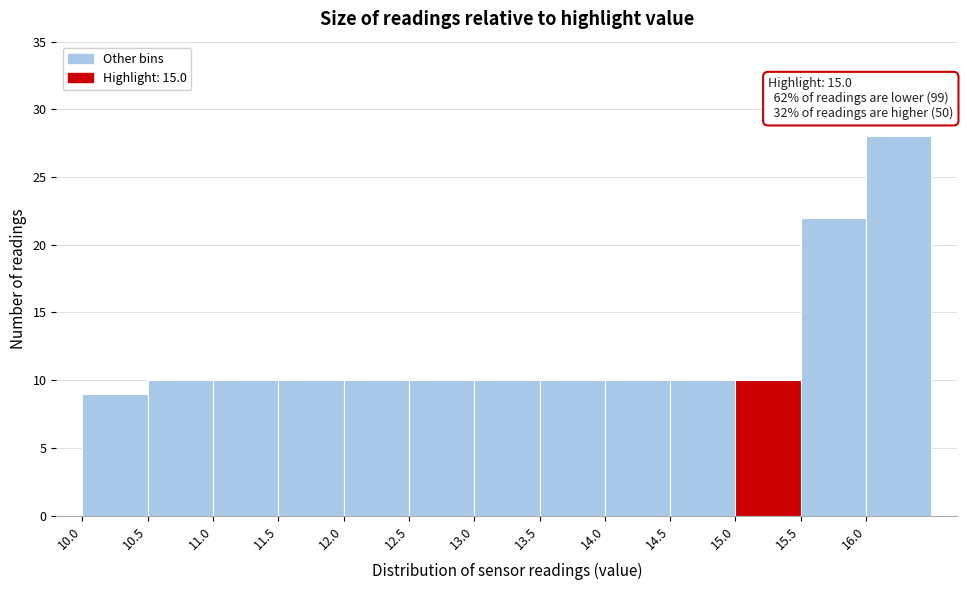

Which range on the x-axis has the tallest bar?

16.0 to 16.5